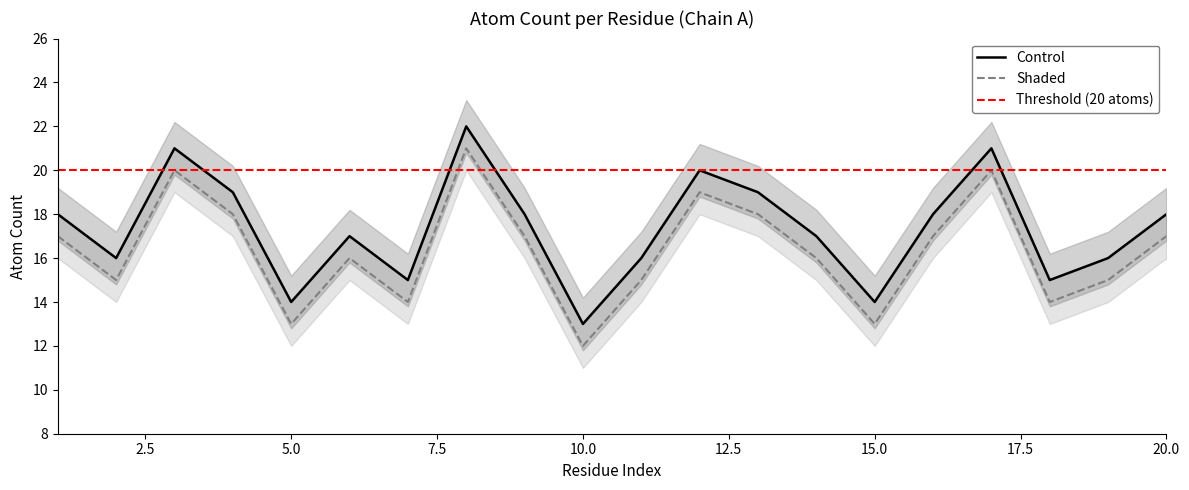

Which series has the largest total across all categories?

Control